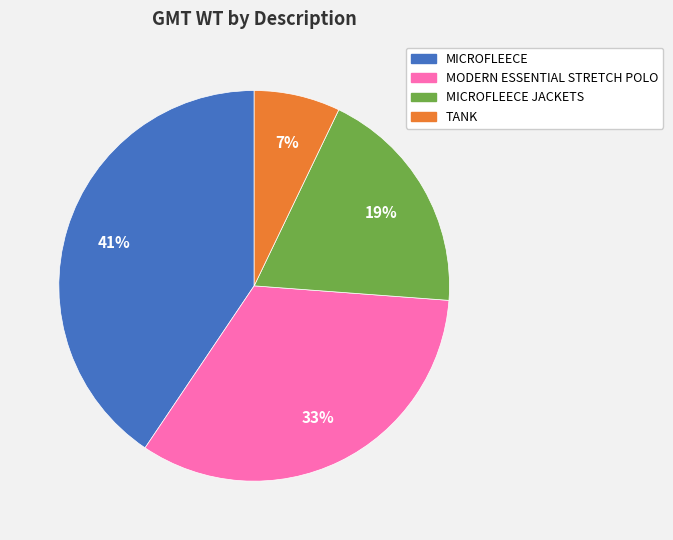

To the nearest percent, what is the average slice percentage?

25%